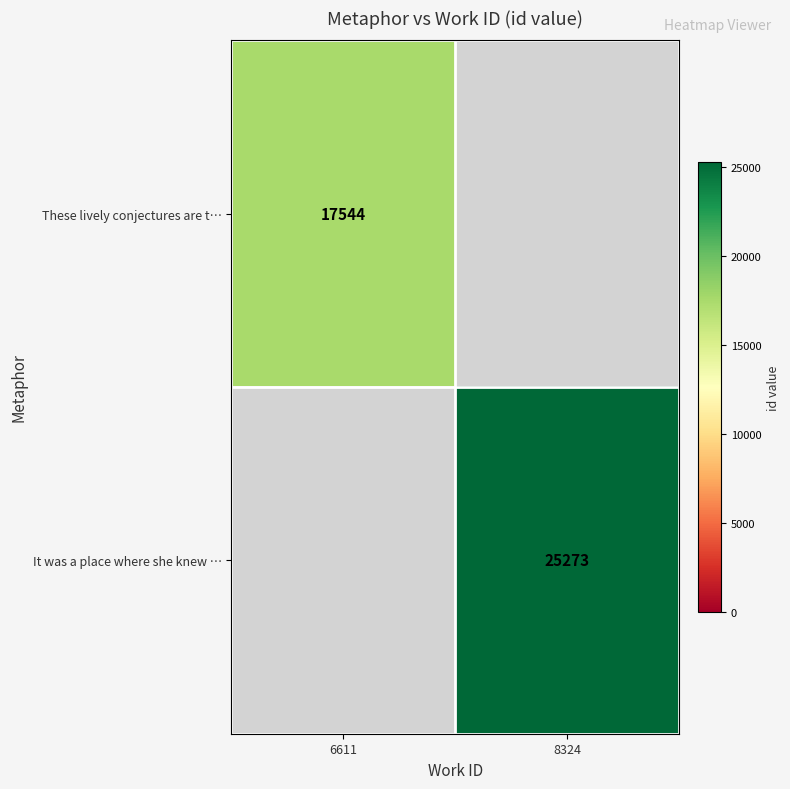

The value of It was a place where she knew … at 8324 is 25273. True or false?

True